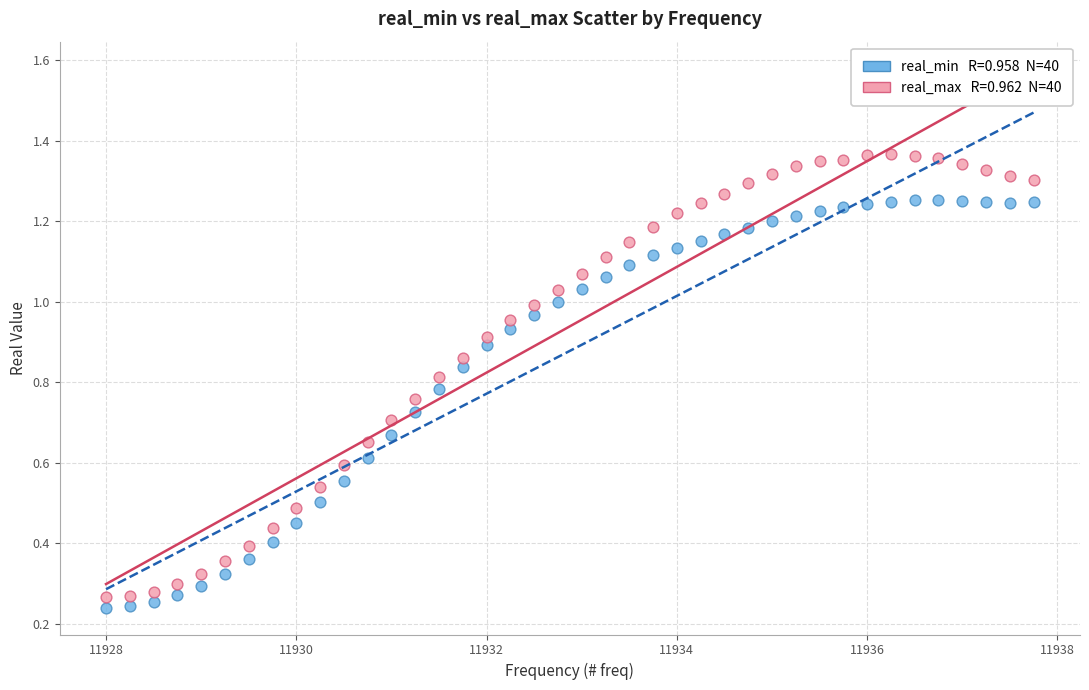

Across all data points, what is the range of X values (max minus min)?

9.8